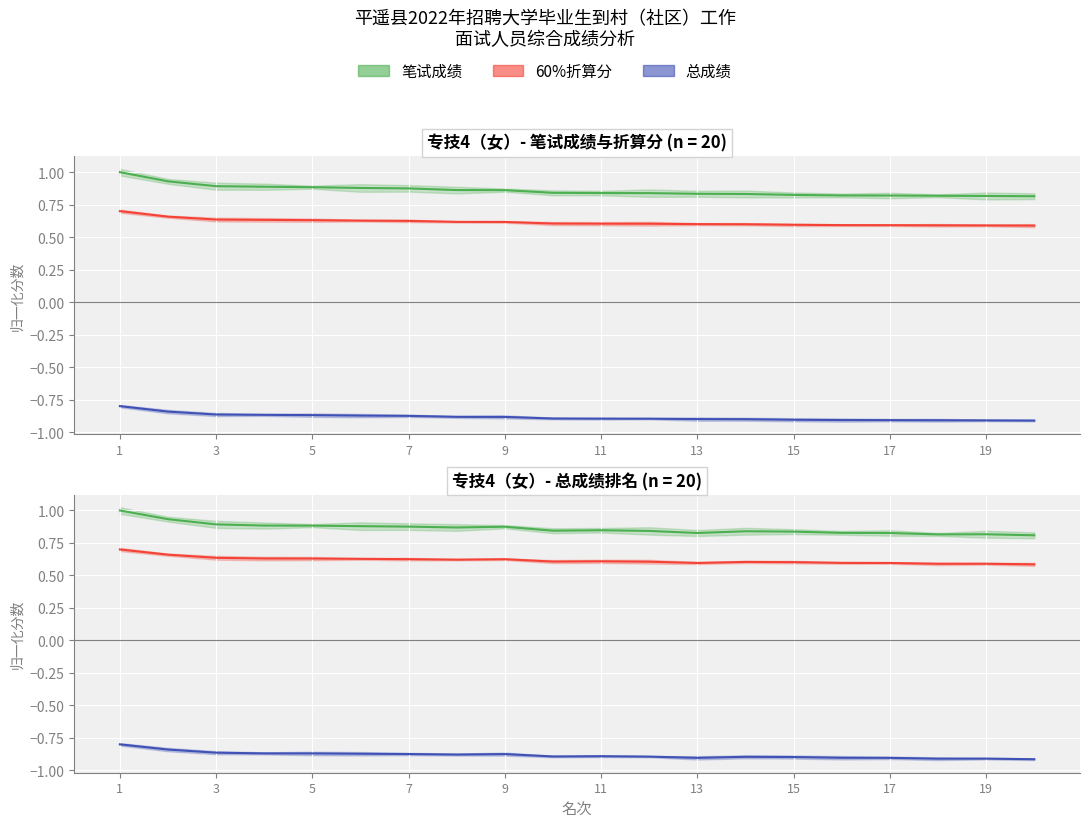

Is the value of 总成绩 at 7 greater than the value of 笔试成绩 at 15?

No